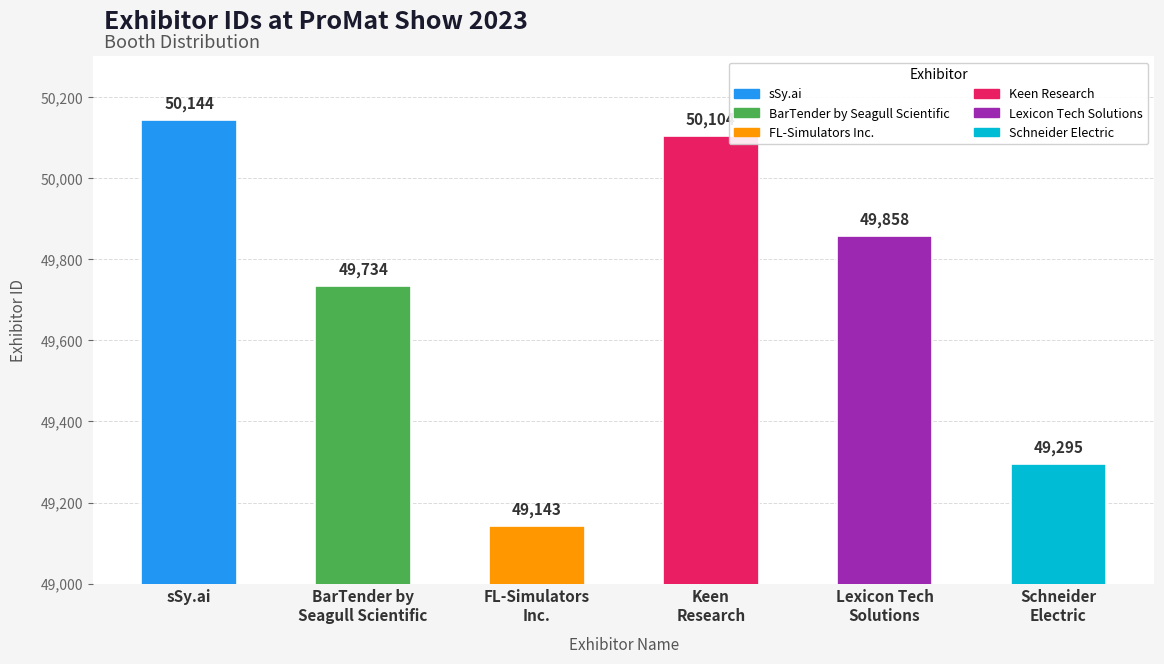

Approximately how many times larger is the value at BarTender by
Seagull Scientific compared to FL-Simulators
Inc.?

1.0